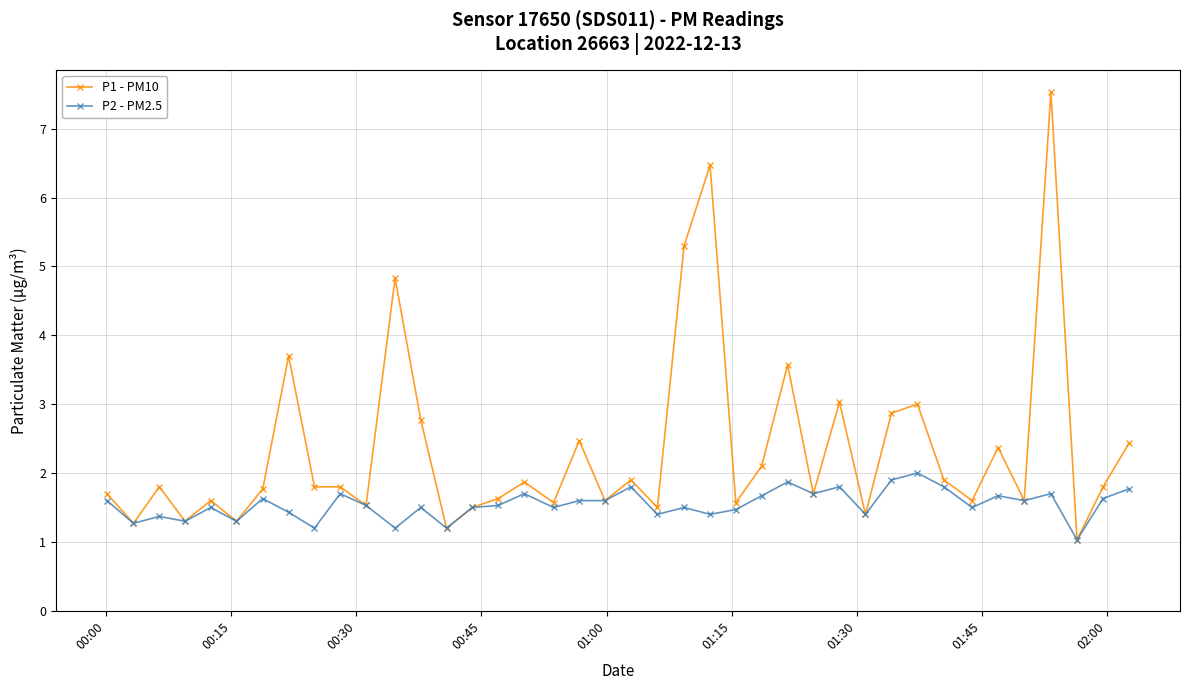

Which series has the largest total across all categories?

P1 - PM10